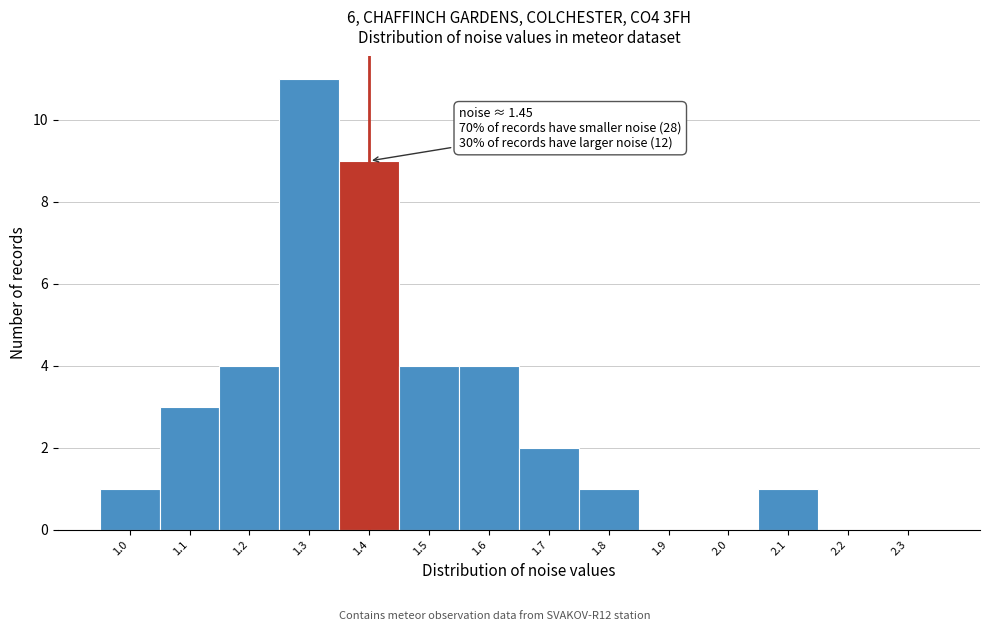

Reading right to left, extract all data points from this chart.

2.3=0	2.2=0	2.1=1	2.0=0	1.9=0	1.8=1	1.7=2	1.6=4	1.5=4	1.4=9	1.3=11	1.2=4	1.1=3	1.0=1